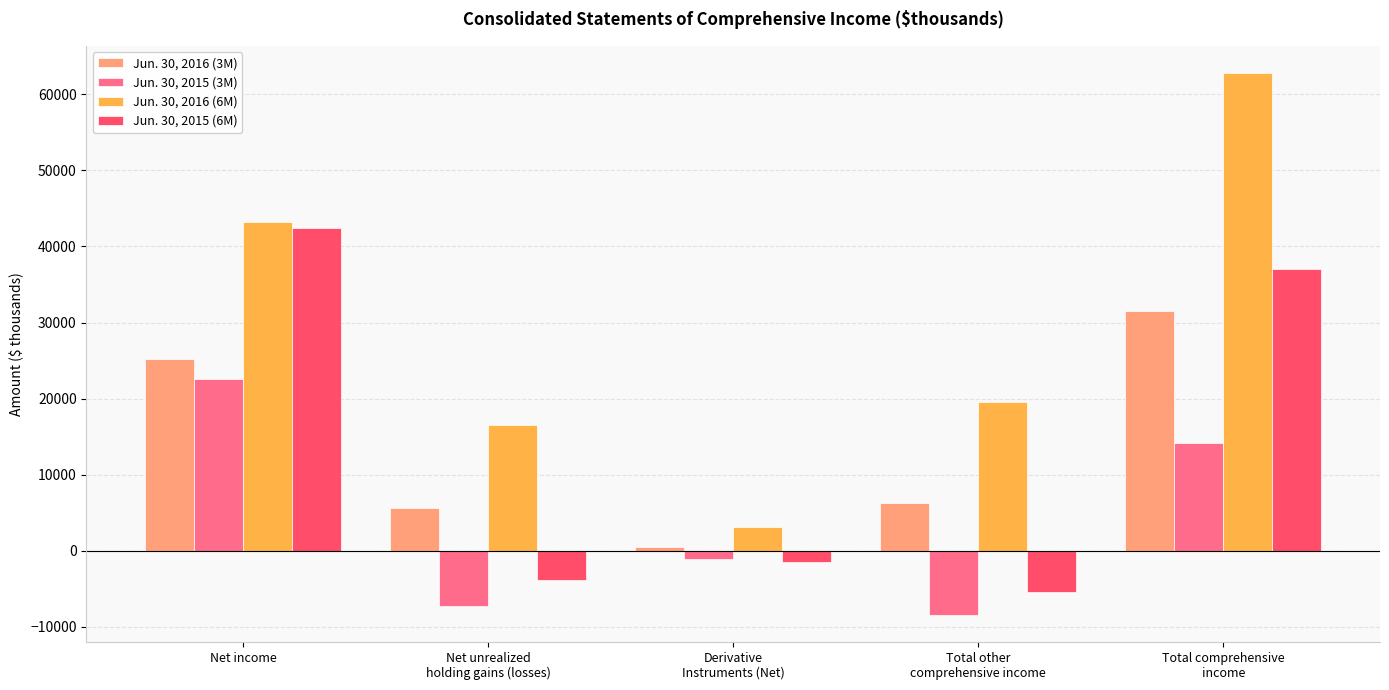

Rank the series at Net income from lowest to highest value.

Jun. 30, 2015 (3M), Jun. 30, 2016 (3M), Jun. 30, 2015 (6M), Jun. 30, 2016 (6M)